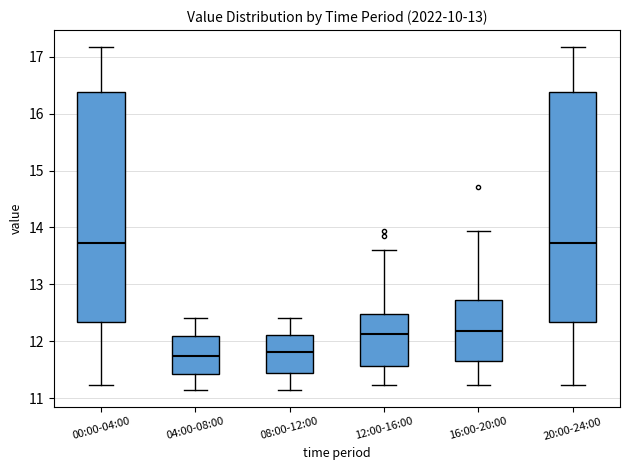

Reading left to right, transcribe this box plot: for each box, give where its median line is, the range the box spans, and where its two whiskers end, as read against the y-axis. The values are not printed on the chart, so give them approximately, as read against the axis.

00:00-04:00: median 13.7, box 12.3 to 16.4, whiskers 11.2 to 17.2
04:00-08:00: median 11.7, box 11.4 to 12.1, whiskers 11.2 to 12.4
08:00-12:00: median 11.8, box 11.4 to 12.1, whiskers 11.2 to 12.4
12:00-16:00: median 12.1, box 11.6 to 12.5, whiskers 11.2 to 13.6
16:00-20:00: median 12.2, box 11.7 to 12.7, whiskers 11.2 to 13.9
20:00-24:00: median 13.7, box 12.3 to 16.4, whiskers 11.2 to 17.2